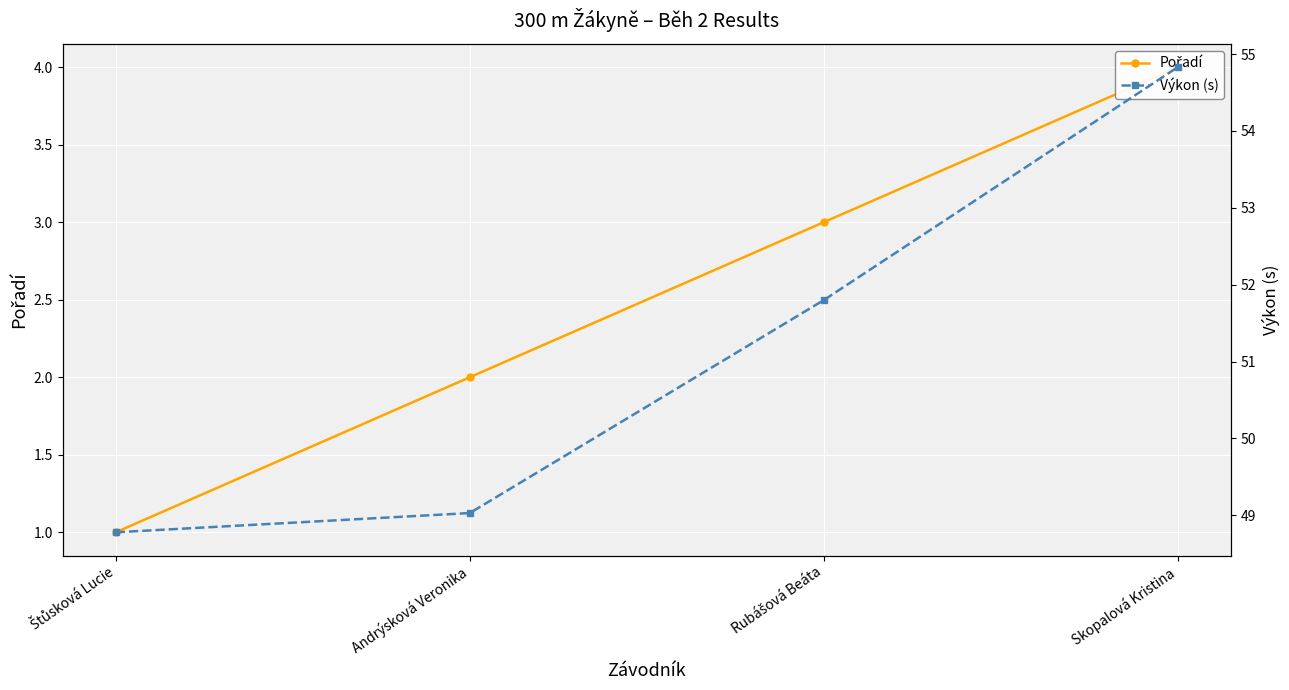

Is the value of Výkon (s) at Rubášová Beáta greater than the value of Pořadí at Štůsková Lucie?

Yes